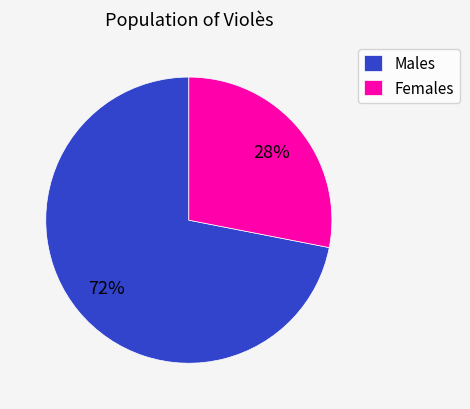

What is the ratio of the value at Females to the value at Males?

0.4